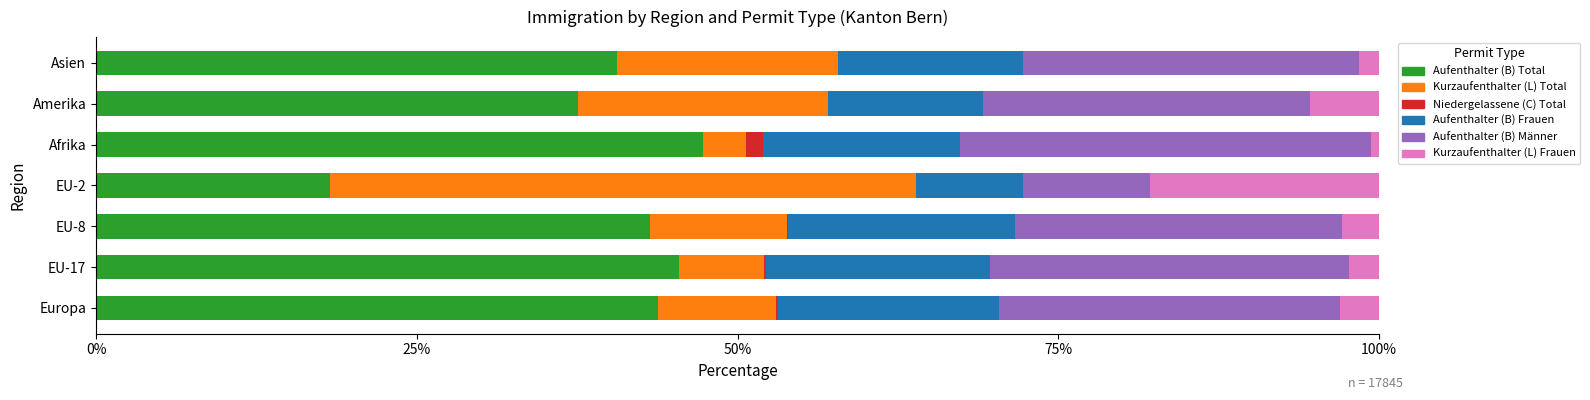

What is the total value across all series at Amerika?

100.0